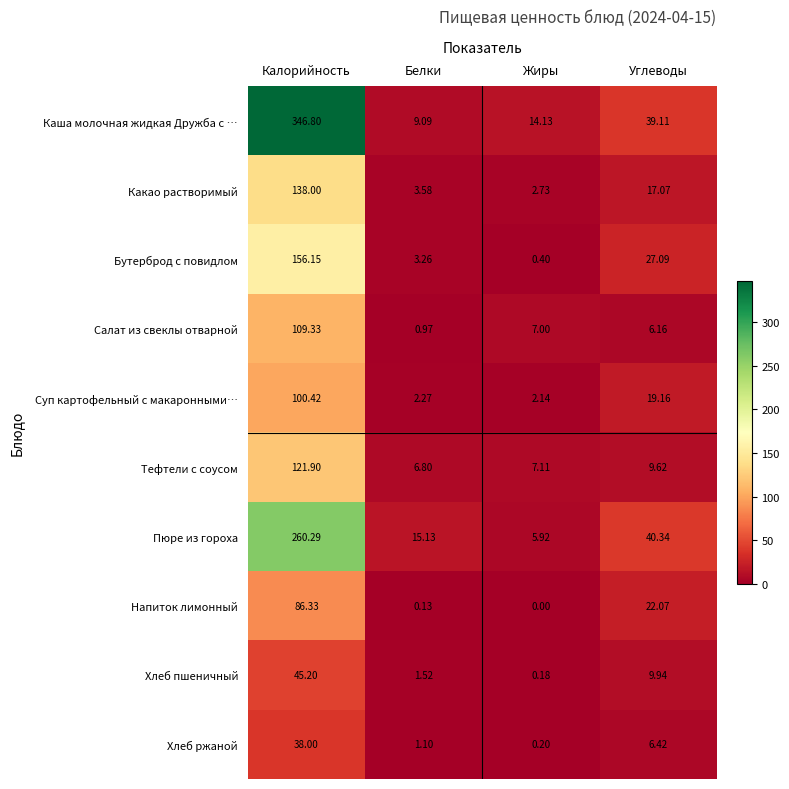

List the series in order of their peak value, highest first.

Каша молочная жидкая Дружба с …, Пюре из гороха, Бутерброд с повидлом, Какао растворимый, Тефтели с соусом, Салат из свеклы отварной, Суп картофельный с макаронными…, Напиток лимонный, Хлеб пшеничный, Хлеб ржаной